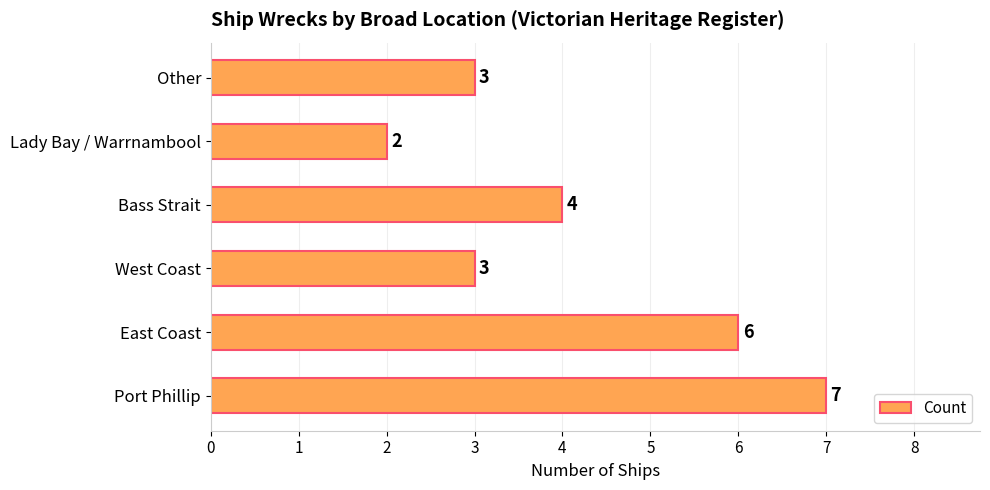

How many values are between 3 and 6?

4